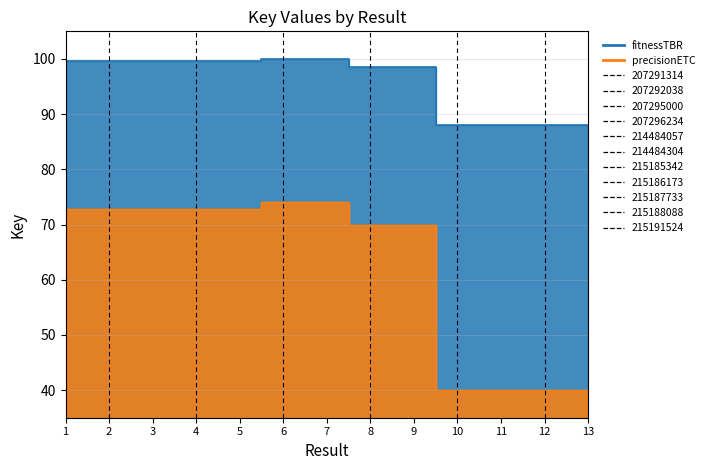

At which label does precisionETC reach its peak?

6